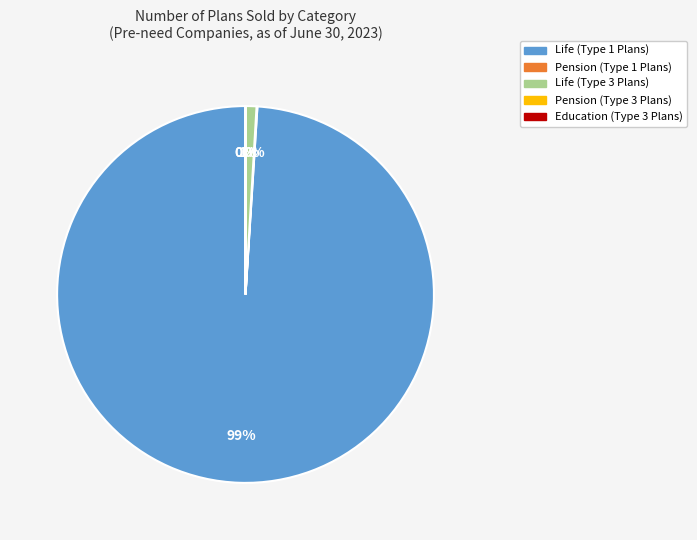

To the nearest percent, what is the average slice percentage?

20%